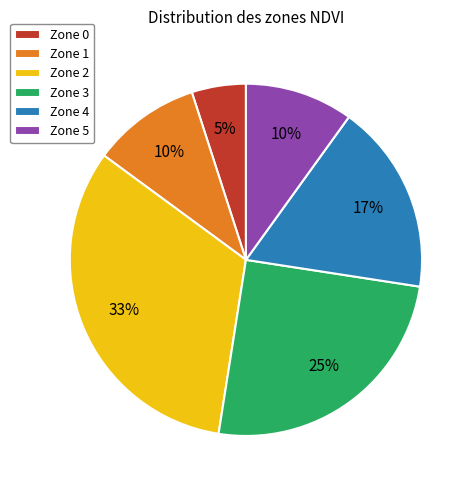

Is Zone 3 the majority of the pie?

No